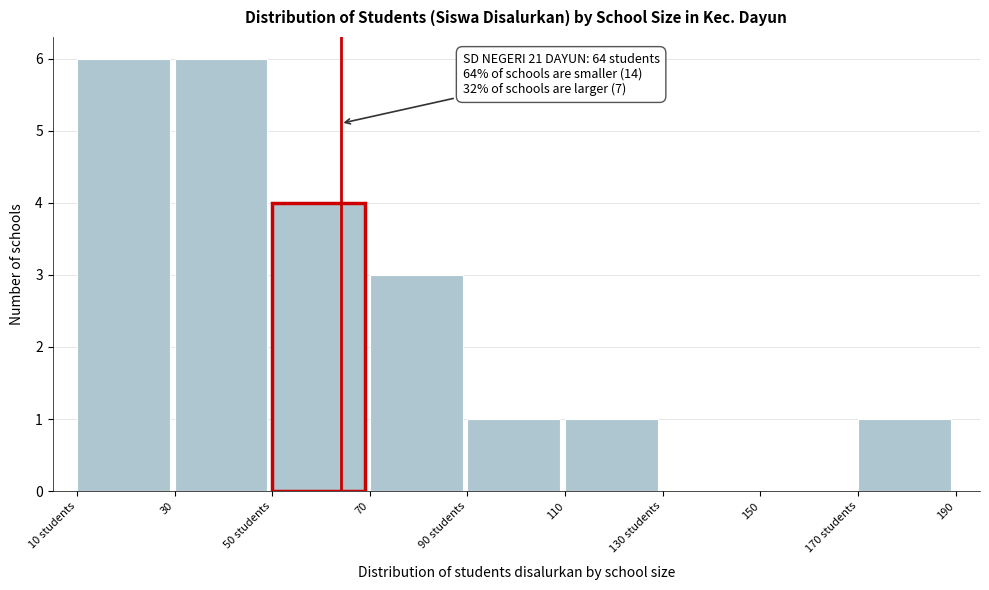

Reading left to right, extract all data points from this chart.

10 students=6	30=6	50 students=4	70=3	90 students=1	110=1	130 students=0	150=0	170 students=1